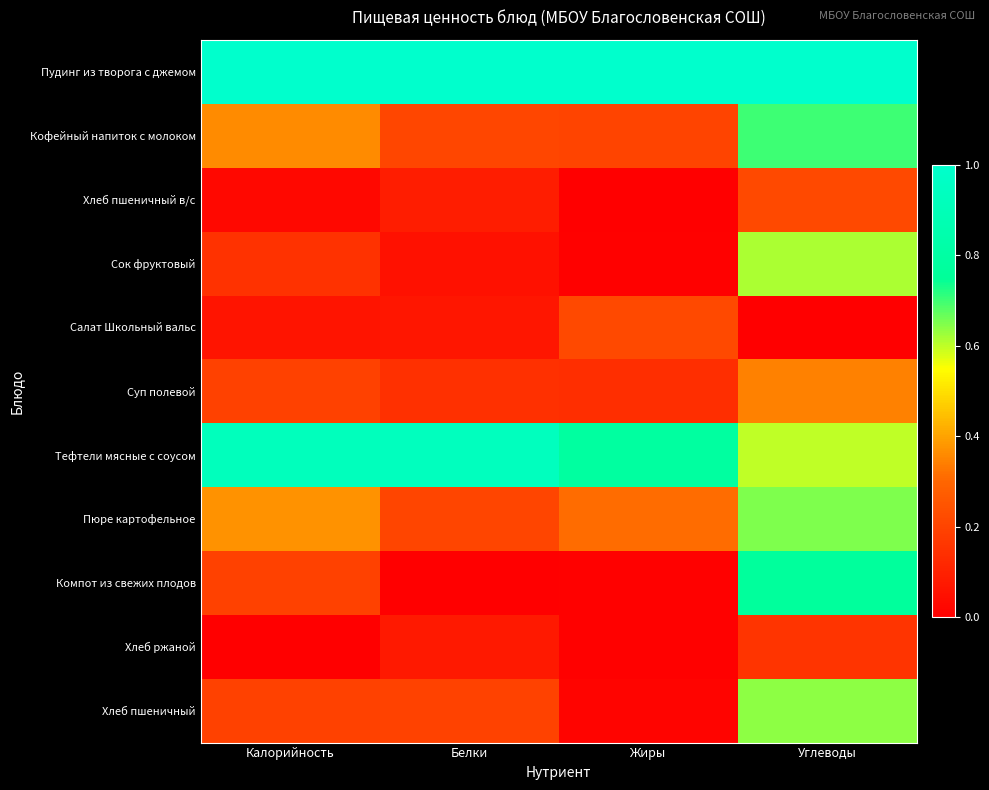

At which category is the sum across all series the highest?

Углеводы